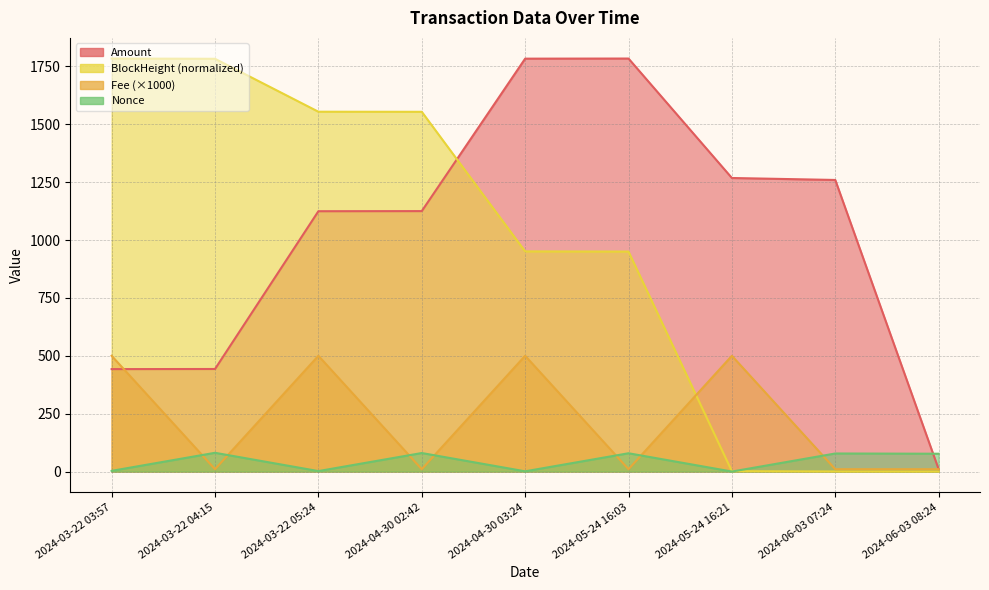

List the series in order of their peak value, highest first.

Amount, BlockHeight, Fee, Nonce